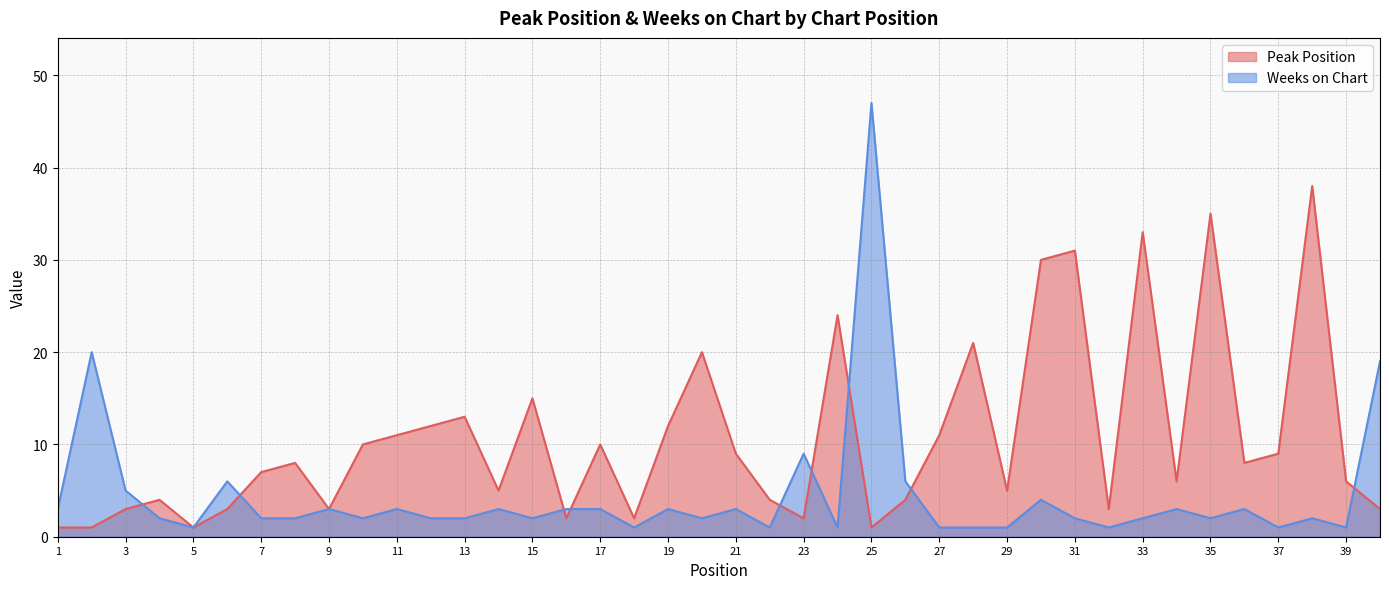

What is the spread (max minus min) of values at 28?

20